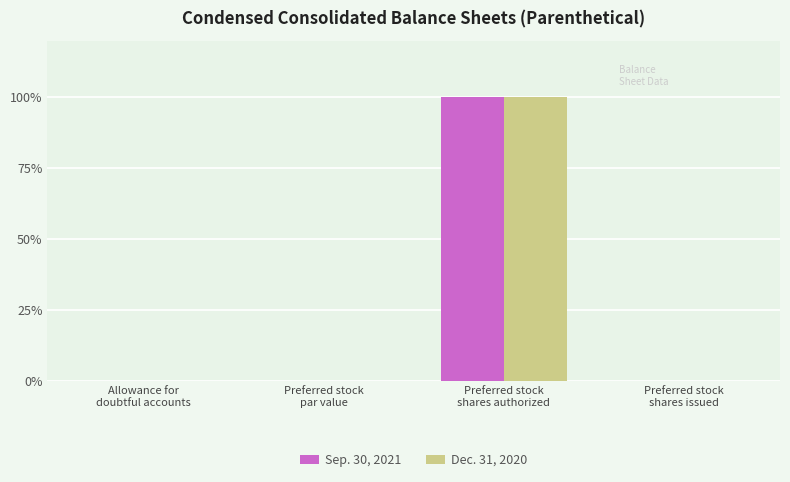

What is the highest value of the Dec. 31, 2020 series?

100.0